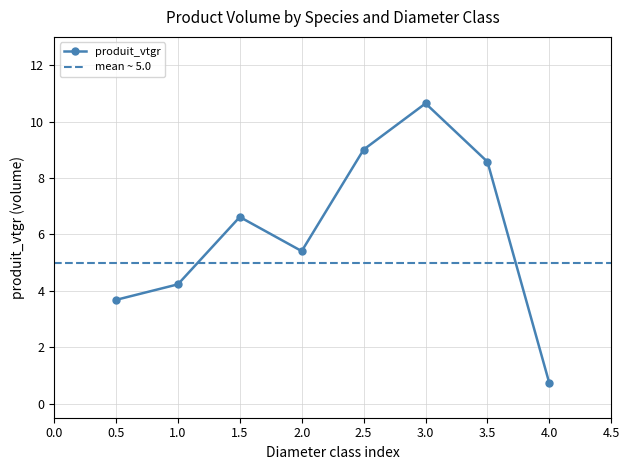

What is the minimum value for produit_vtgr?

0.7